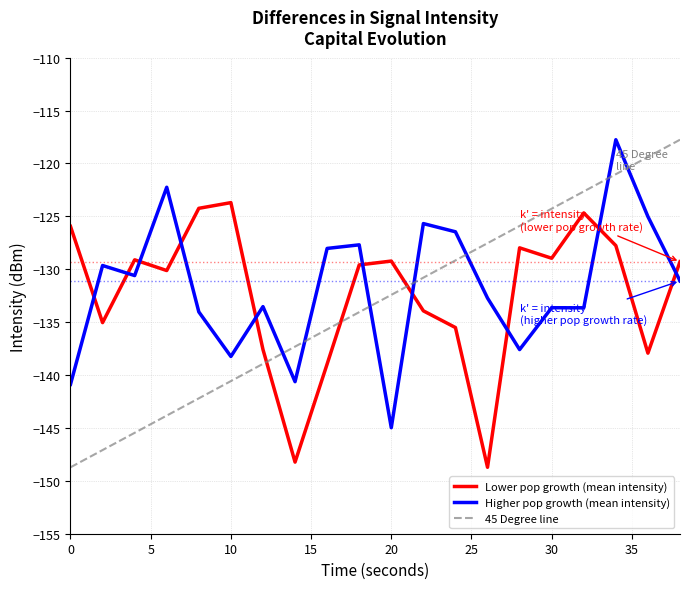

Rank the series by their maximum value, from highest to lowest.

Higher pop growth (mean intensity), 45 Degree line, Lower pop growth (mean intensity)